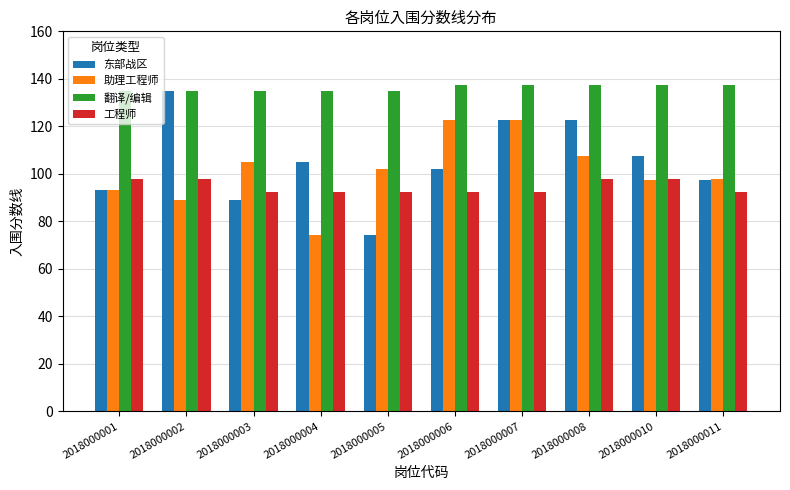

What are all the series names shown in the legend?

东部战区, 助理工程师, 翻译/编辑, 工程师